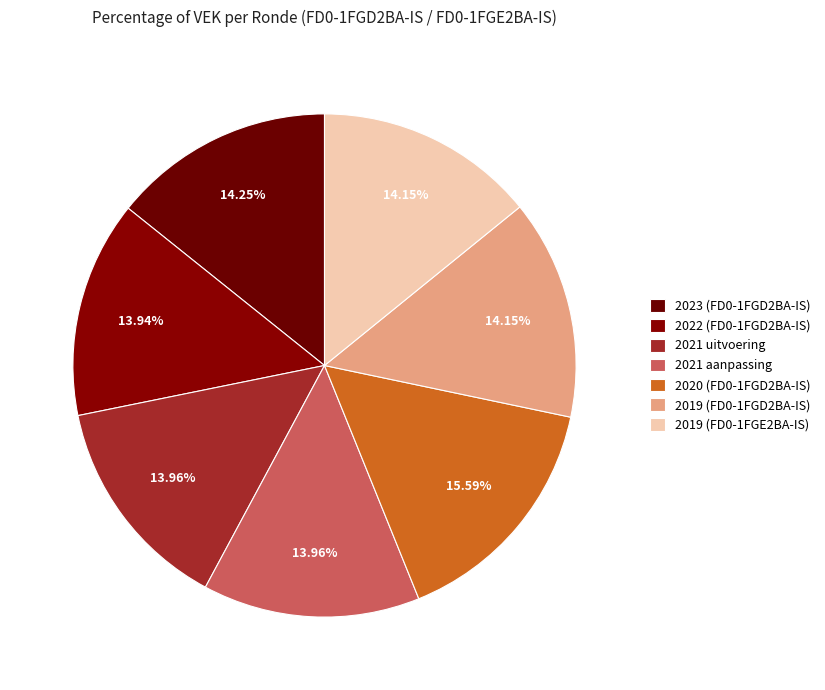

Count the number of slices in the pie.

7